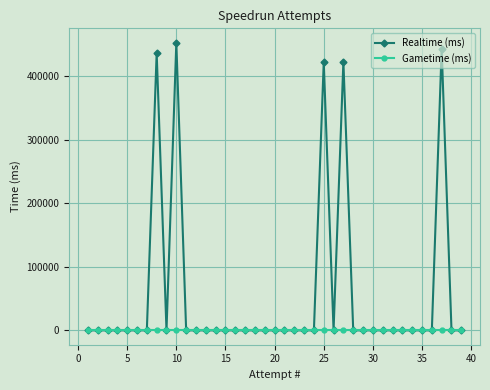

Rank the series by their average value, from highest to lowest.

Realtime (ms), Gametime (ms)